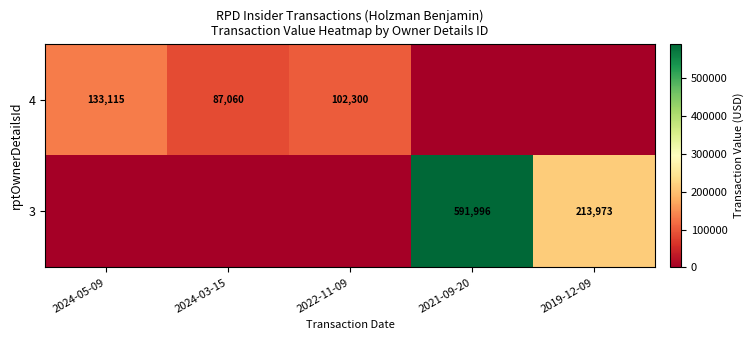

True or false: 4 has a value of 71861 at 2024-05-09.

False